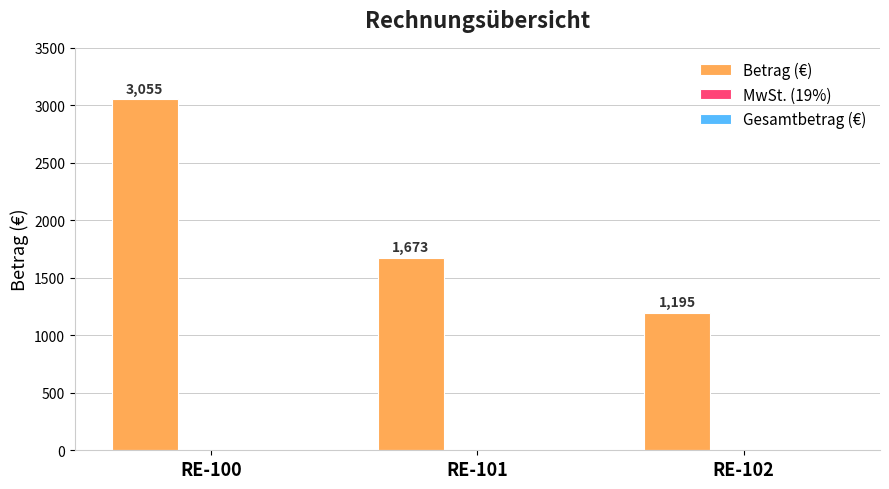

True or false: the data shows 3055 at RE-100.

True